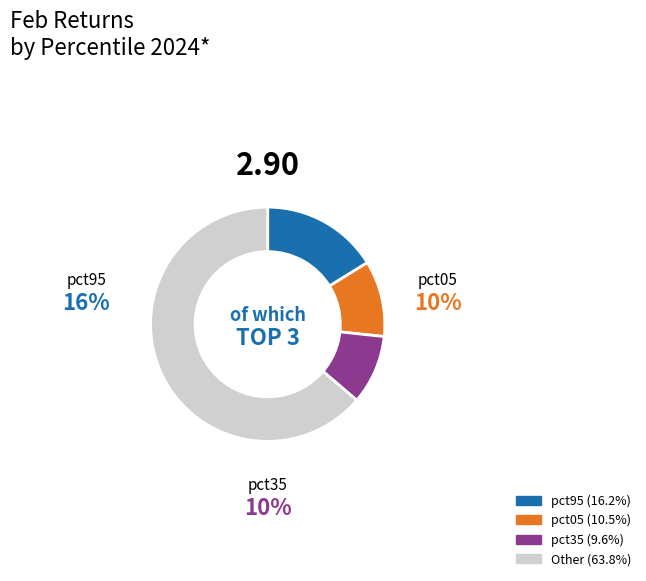

How many slices are in this pie chart?

4